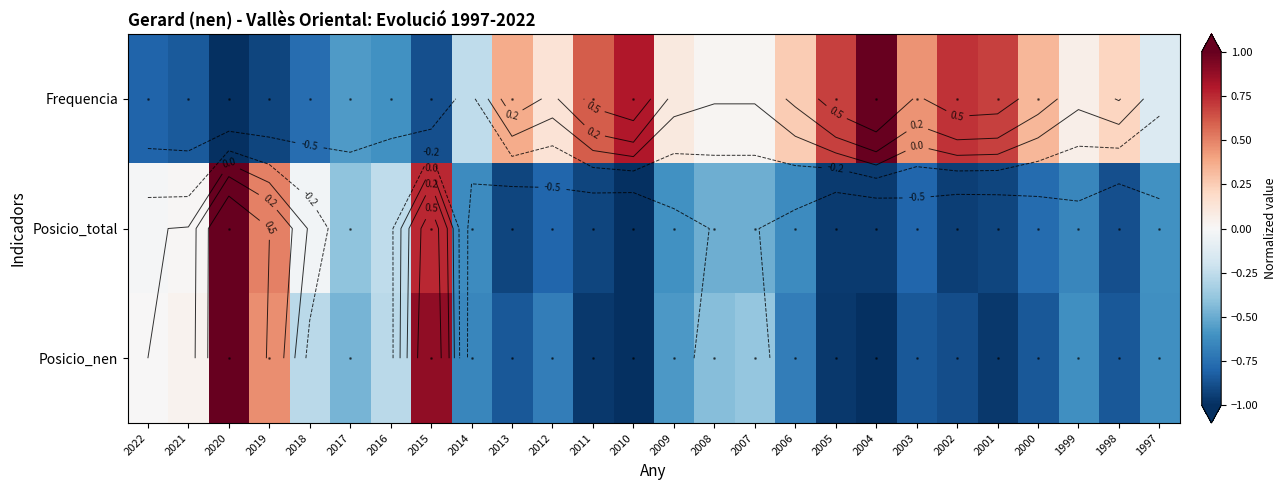

True or false: Posicio_nen has a value of -0.3 at 2014.

False